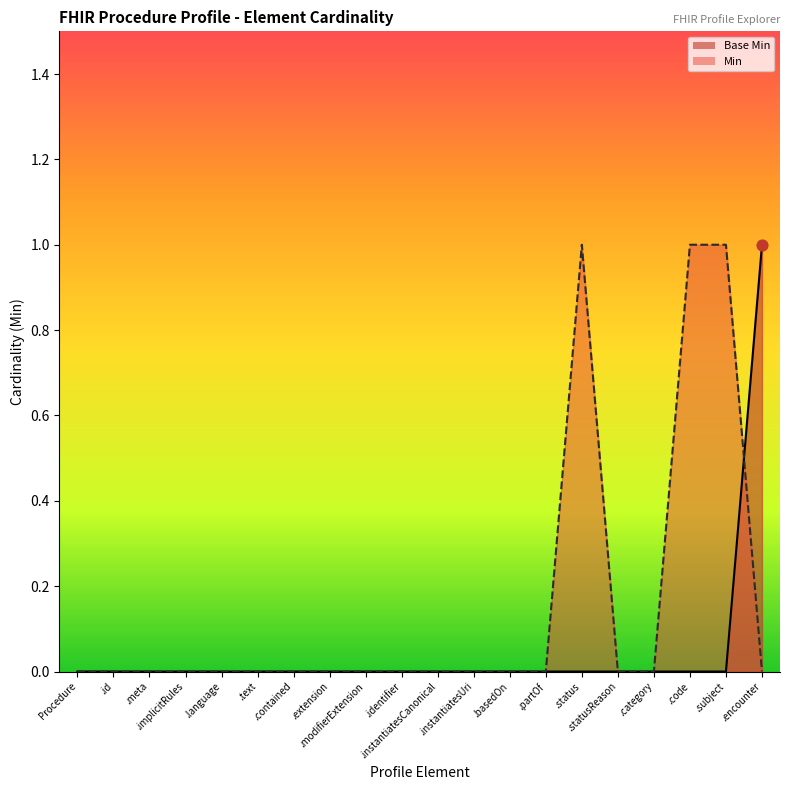

Which has a higher value, .language or .modifierExtension?

.language